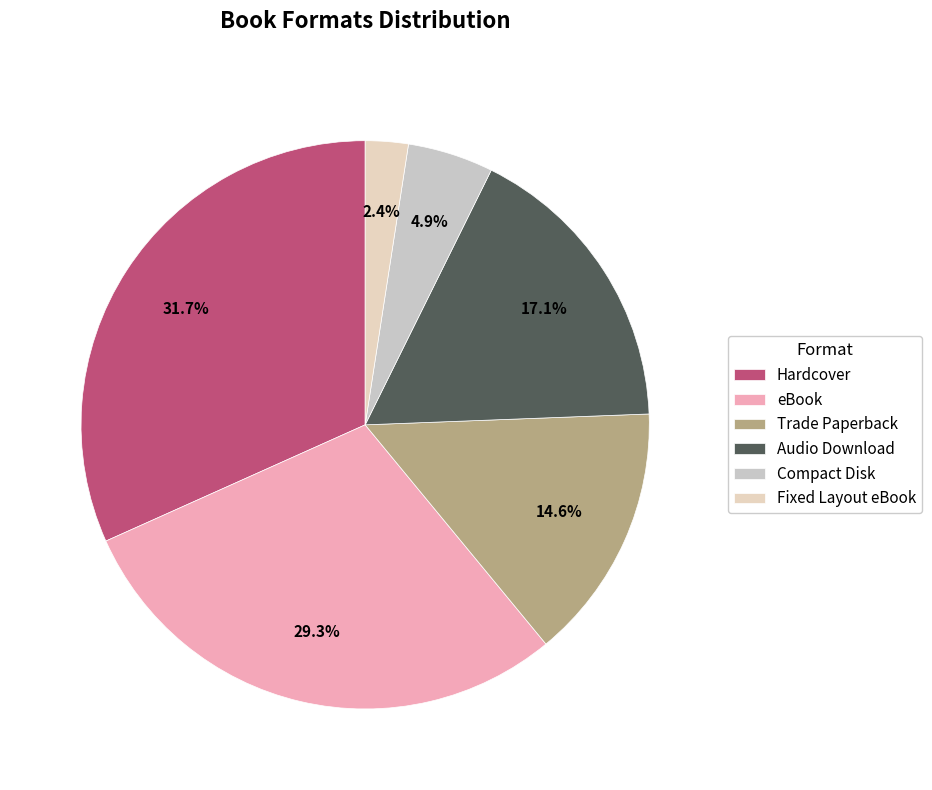

Rank the categories by value from lowest to highest.

Fixed Layout eBook, Compact Disk, Trade Paperback, Audio Download, eBook, Hardcover